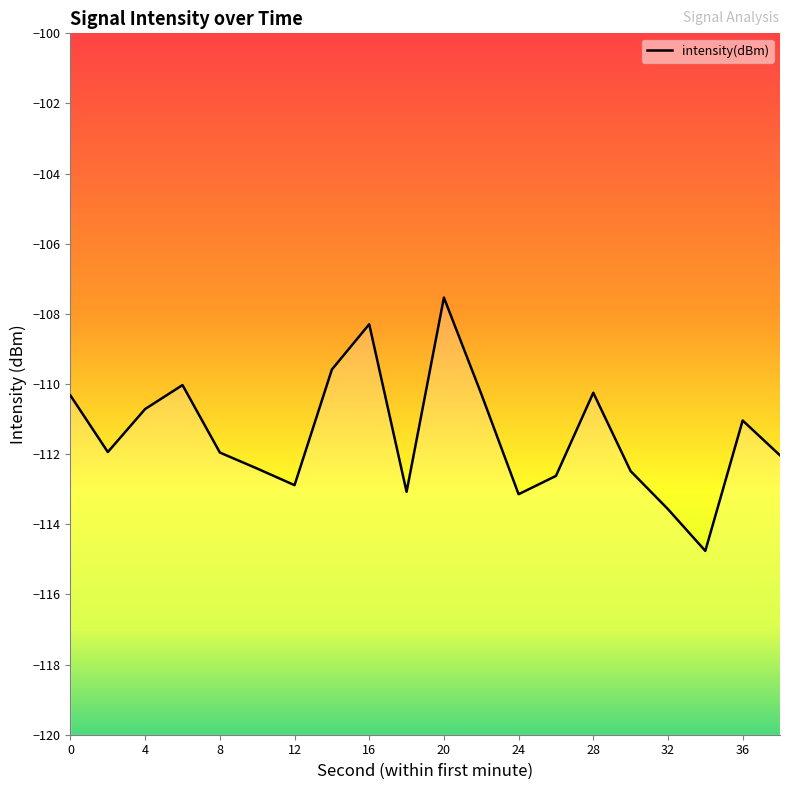

What is the greatest value displayed?

-107.5